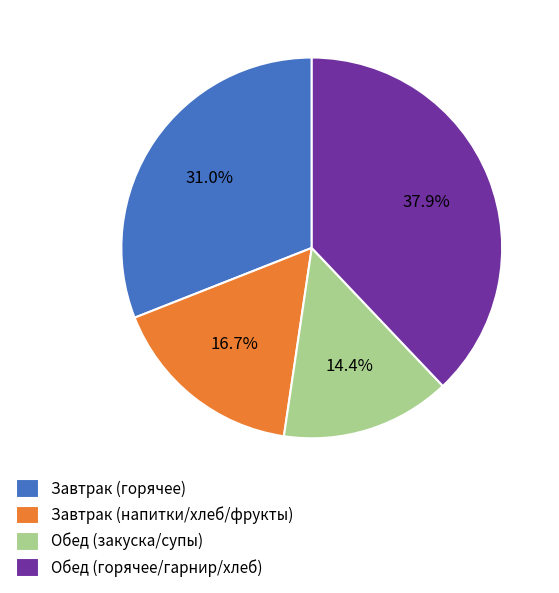

Is there any slice that represents more than half of the pie?

No